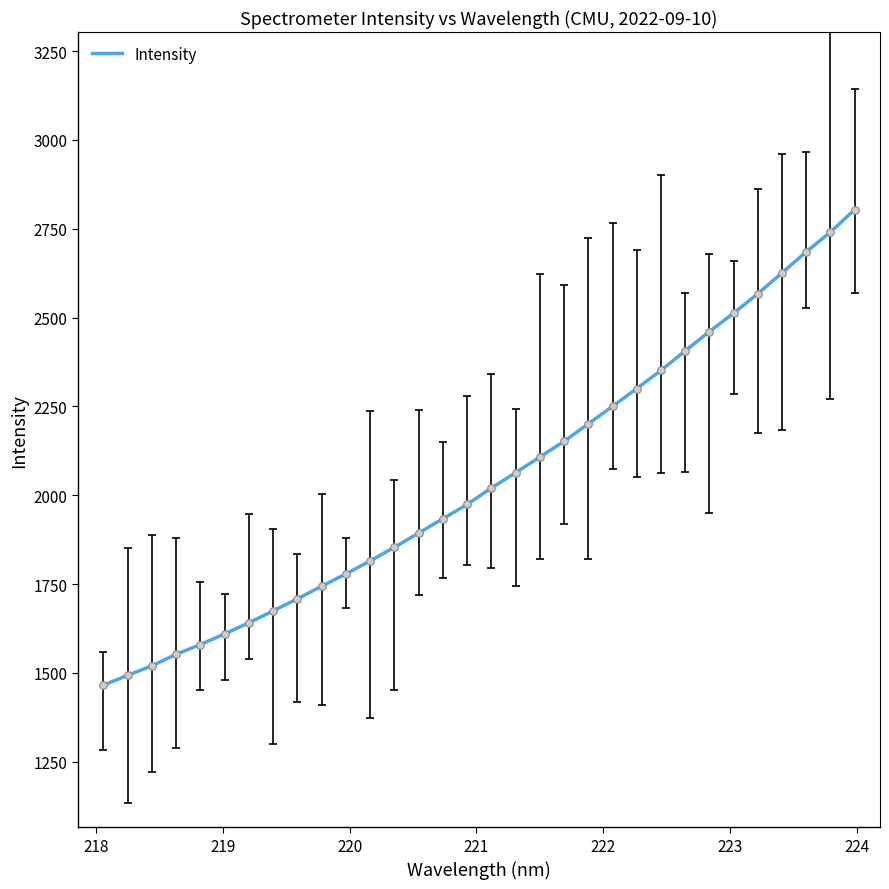

What is the difference between the maximum and minimum values?

1338.4